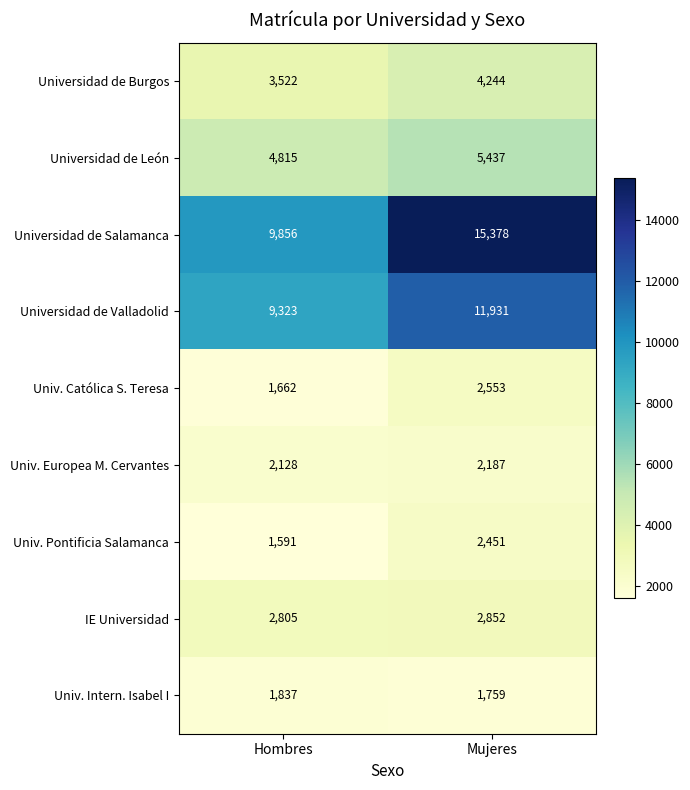

Rank the series at Mujeres from lowest to highest value.

Univ. Intern. Isabel I, Univ. Europea M. Cervantes, Univ. Pontificia Salamanca, Univ. Católica S. Teresa, IE Universidad, Universidad de Burgos, Universidad de León, Universidad de Valladolid, Universidad de Salamanca